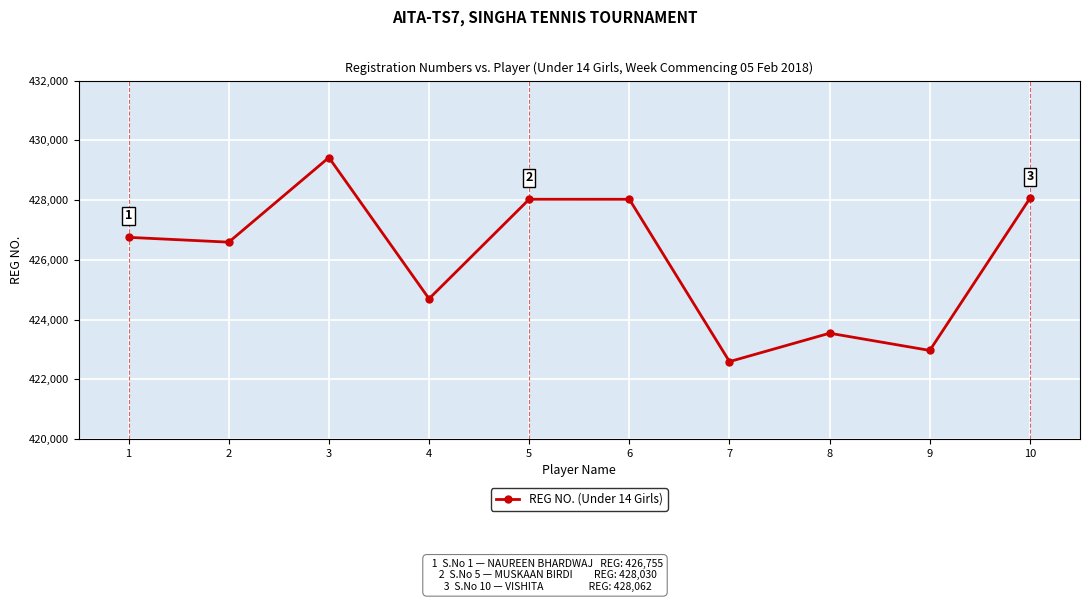

Read the value at 5.

428030